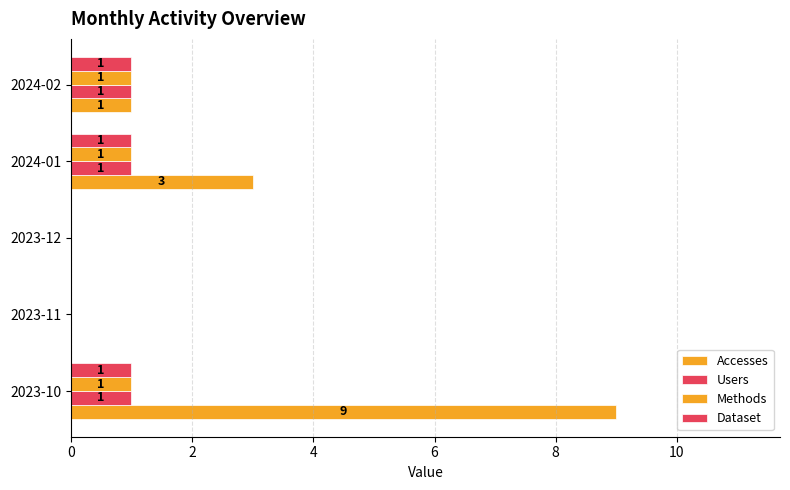

What is the maximum value for Methods?

1